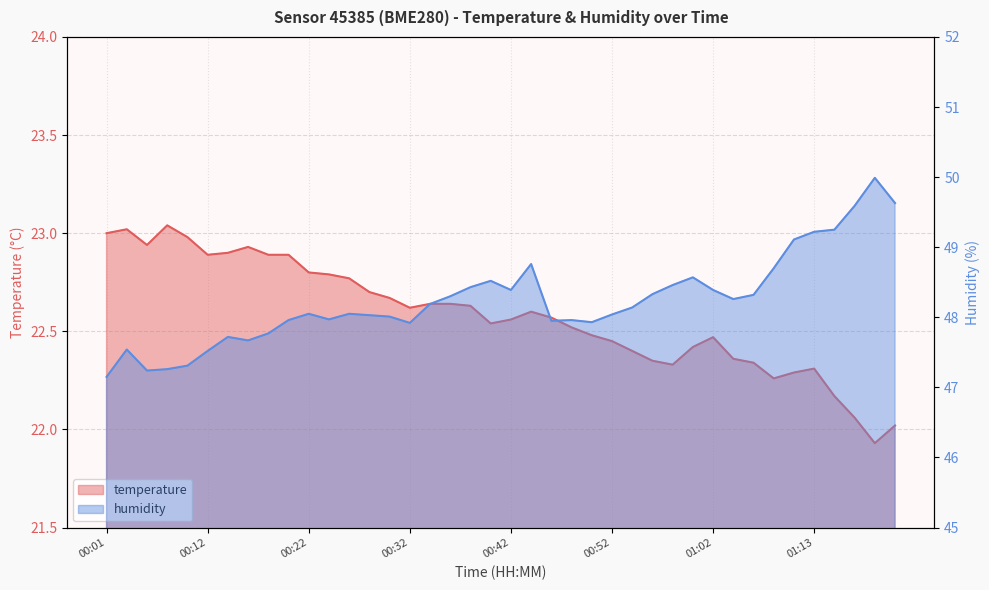

At which category does the chart reach its minimum across all series?

01:19